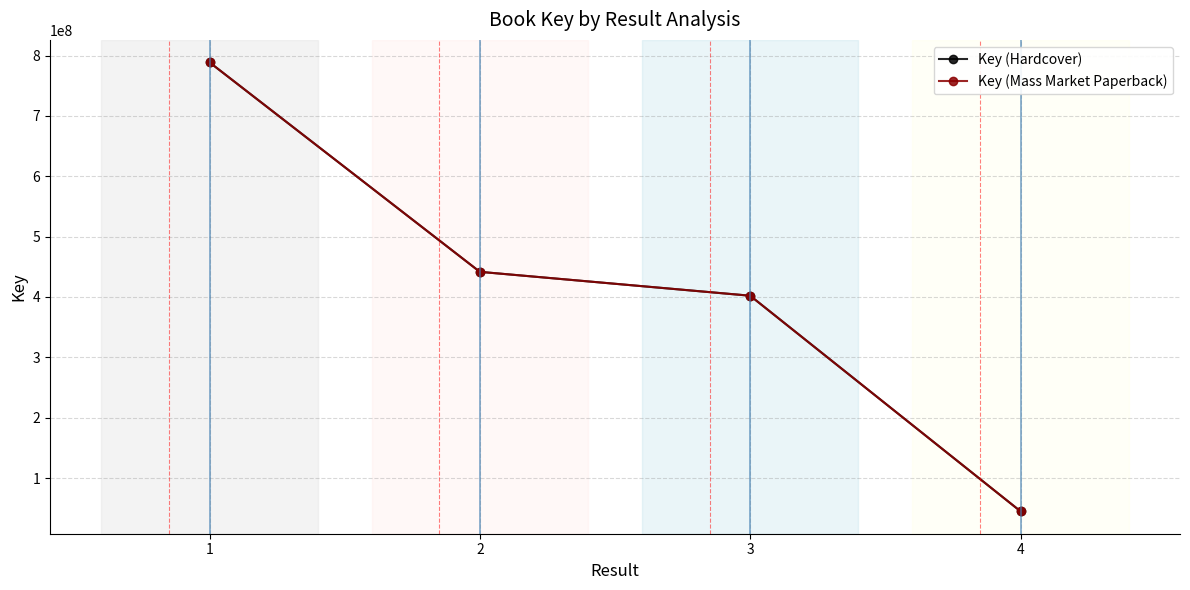

Reading left to right, list all the values displayed in this chart.

Key (Hardcover): 788766164	441633767	402064703	44904940
Key (Mass Market Paperback): 788766164	441633767	402064703	44904940